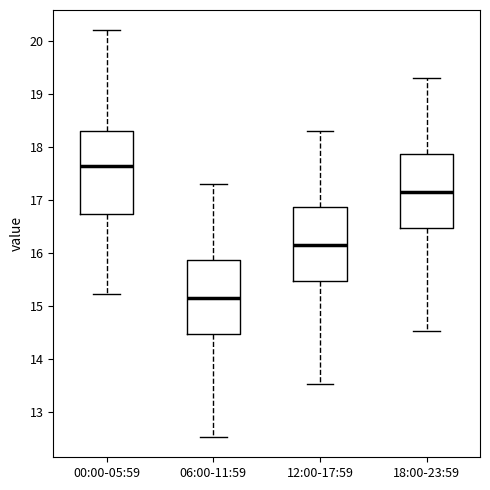

Comparing the boxes themselves (not the whiskers), which one is the tallest?

00:00-05:59